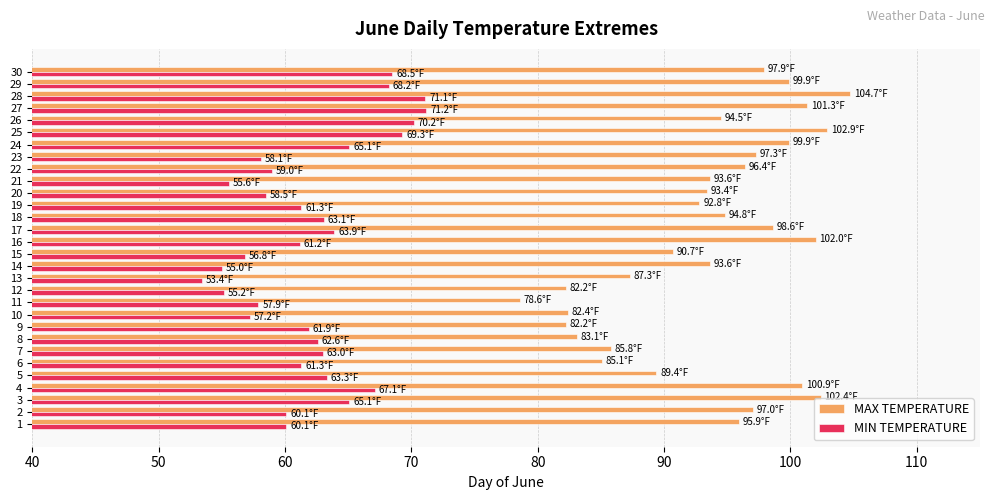

List the series in order of their peak value, lowest first.

MIN TEMPERATURE, MAX TEMPERATURE